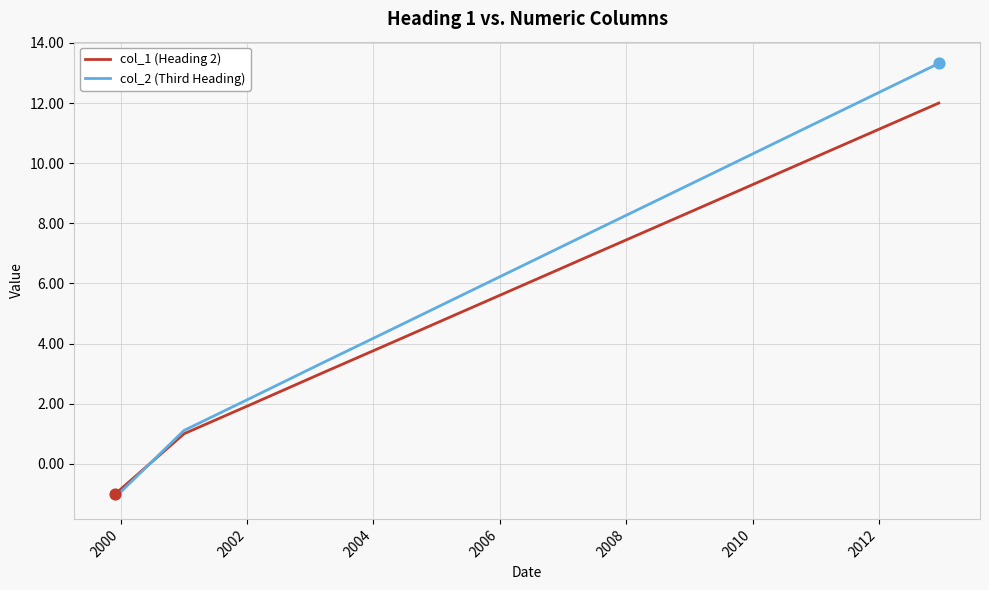

Which series has the largest total across all categories?

col_2 (Third Heading)